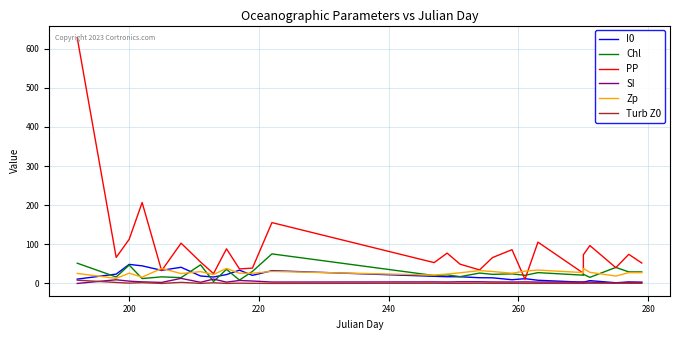

After their last crossing, which series has the higher values: I0 or SI?

SI